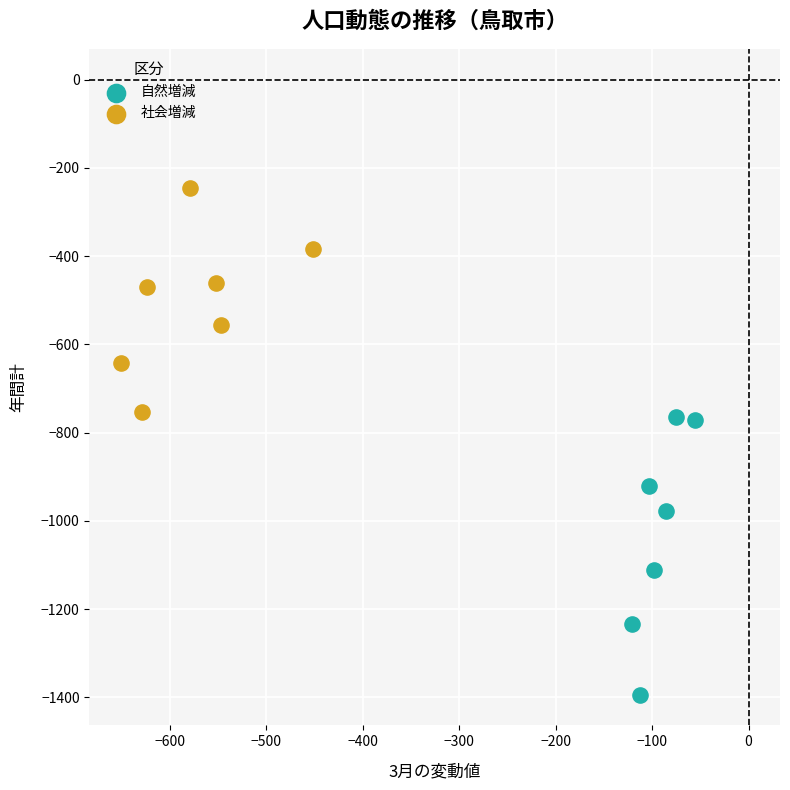

Which series reaches the maximum Y coordinate?

社会増減